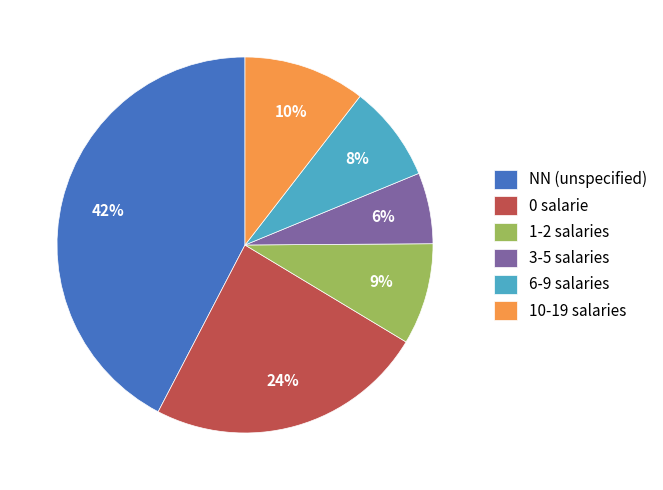

Is there a majority slice in this chart?

No